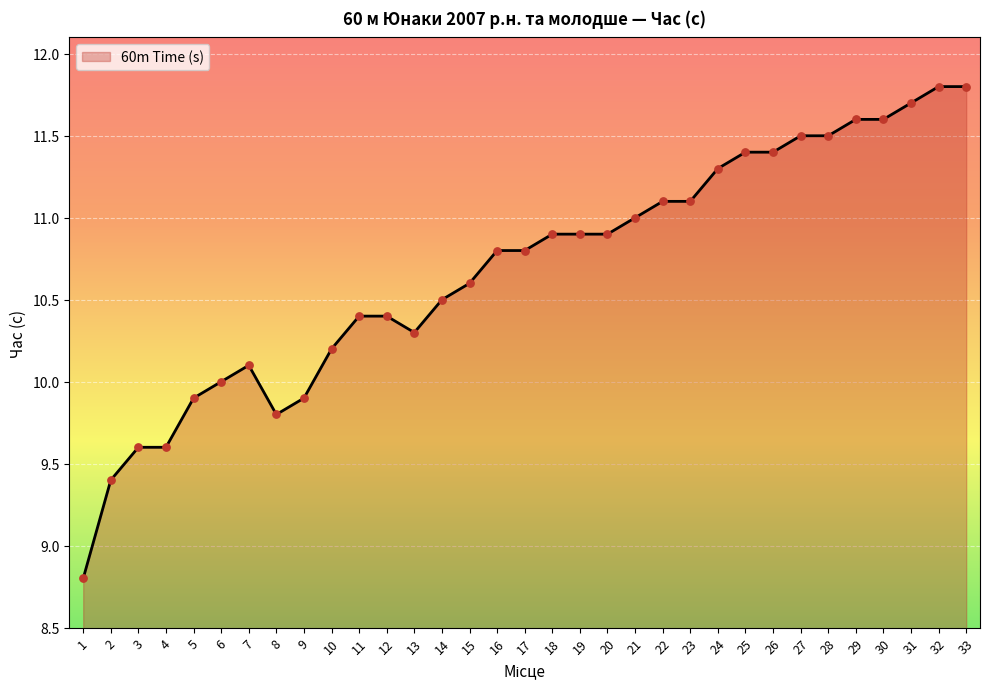

What is the change in value from 30 to 31?

+0.1